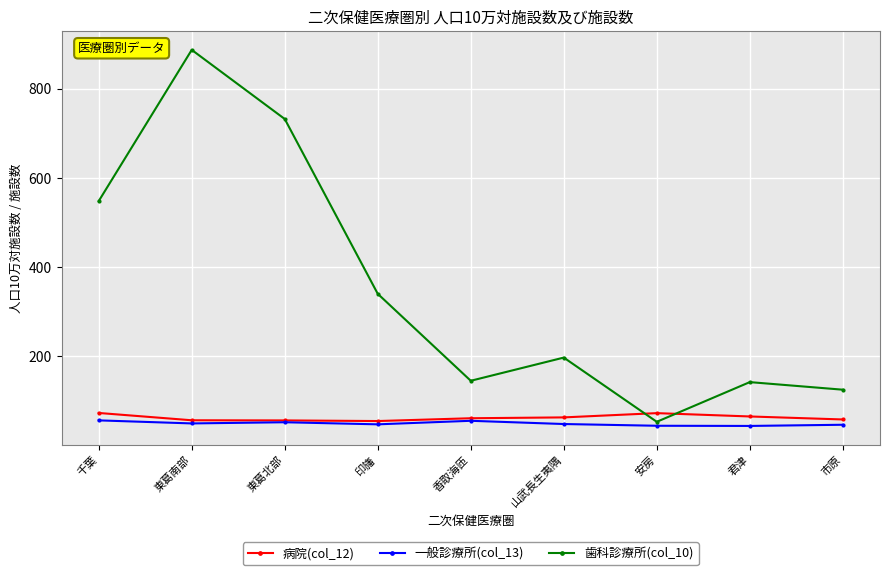

What is the label of the 4th point from the right?

山武長生夷隅